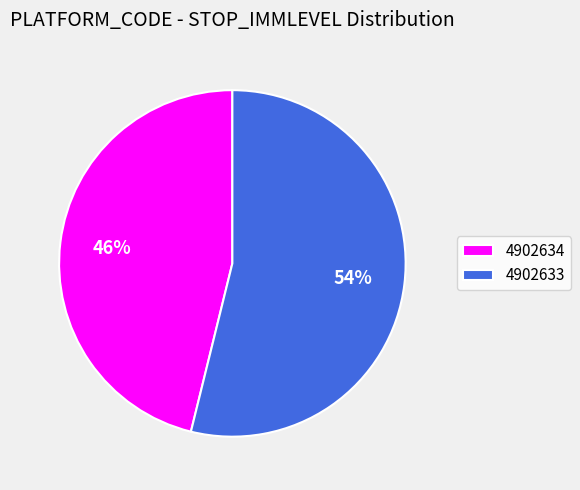

Is the sum of 4902634 and 4902633 greater than half?

Yes